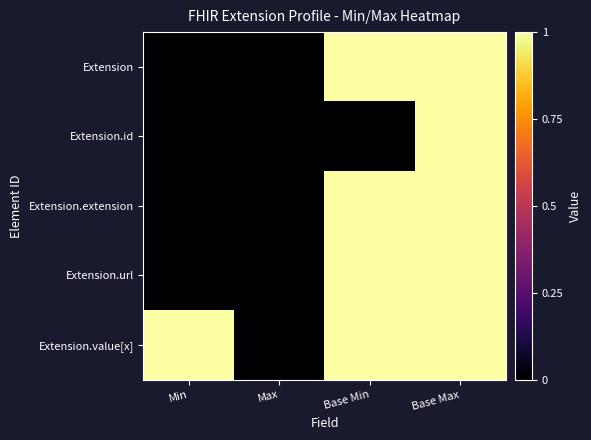

Which has a higher value, Max or Min?

Max